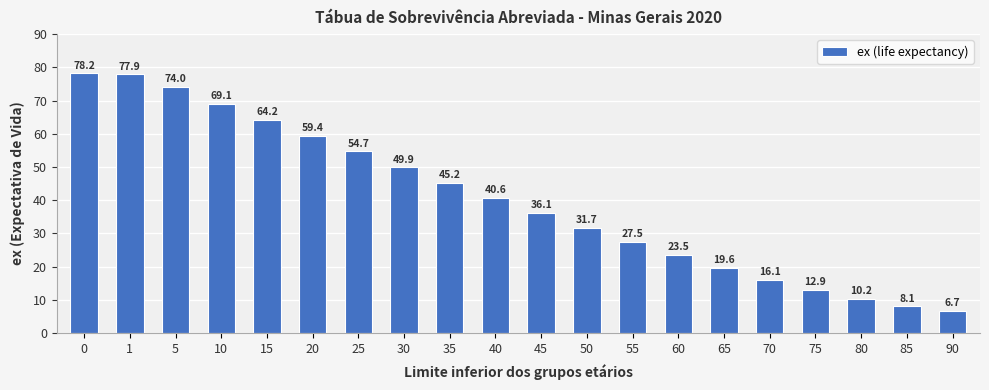

List the labels in order of value, smallest first.

90, 85, 80, 75, 70, 65, 60, 55, 50, 45, 40, 35, 30, 25, 20, 15, 10, 5, 1, 0